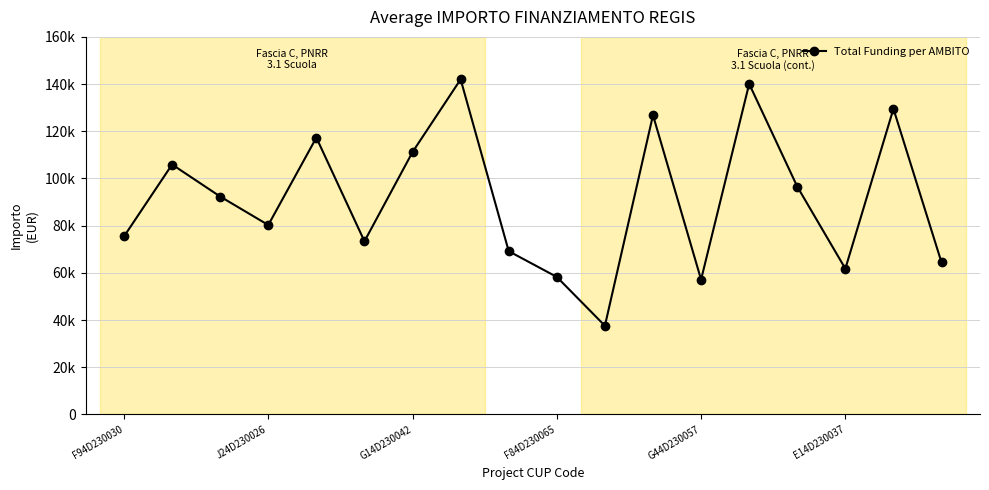

What is the sum of all values?

1639190.8